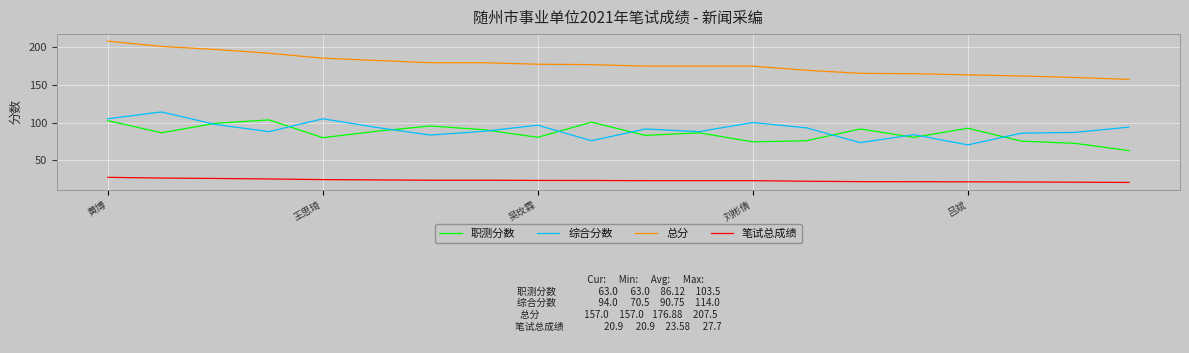

What is the lowest value of the 总分 series?

157.0